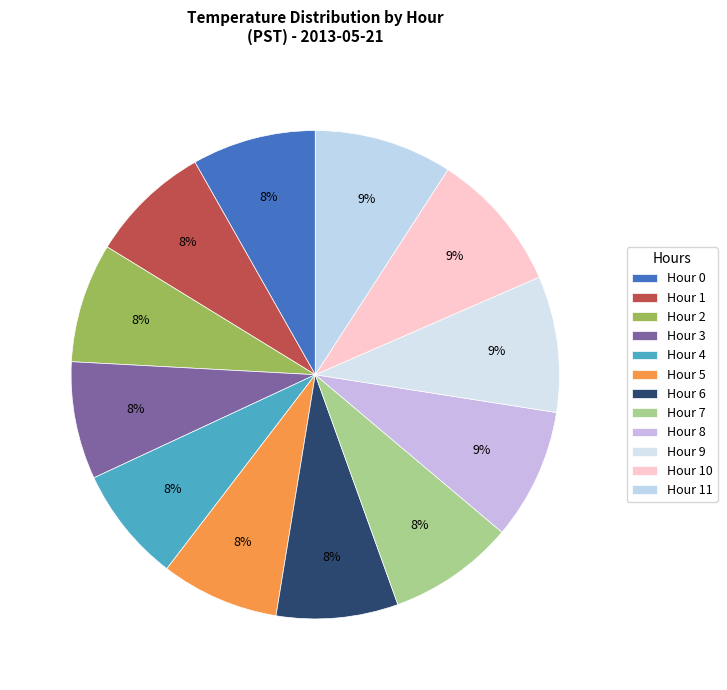

True or false: Hour 10 accounts for 1% of the total.

False